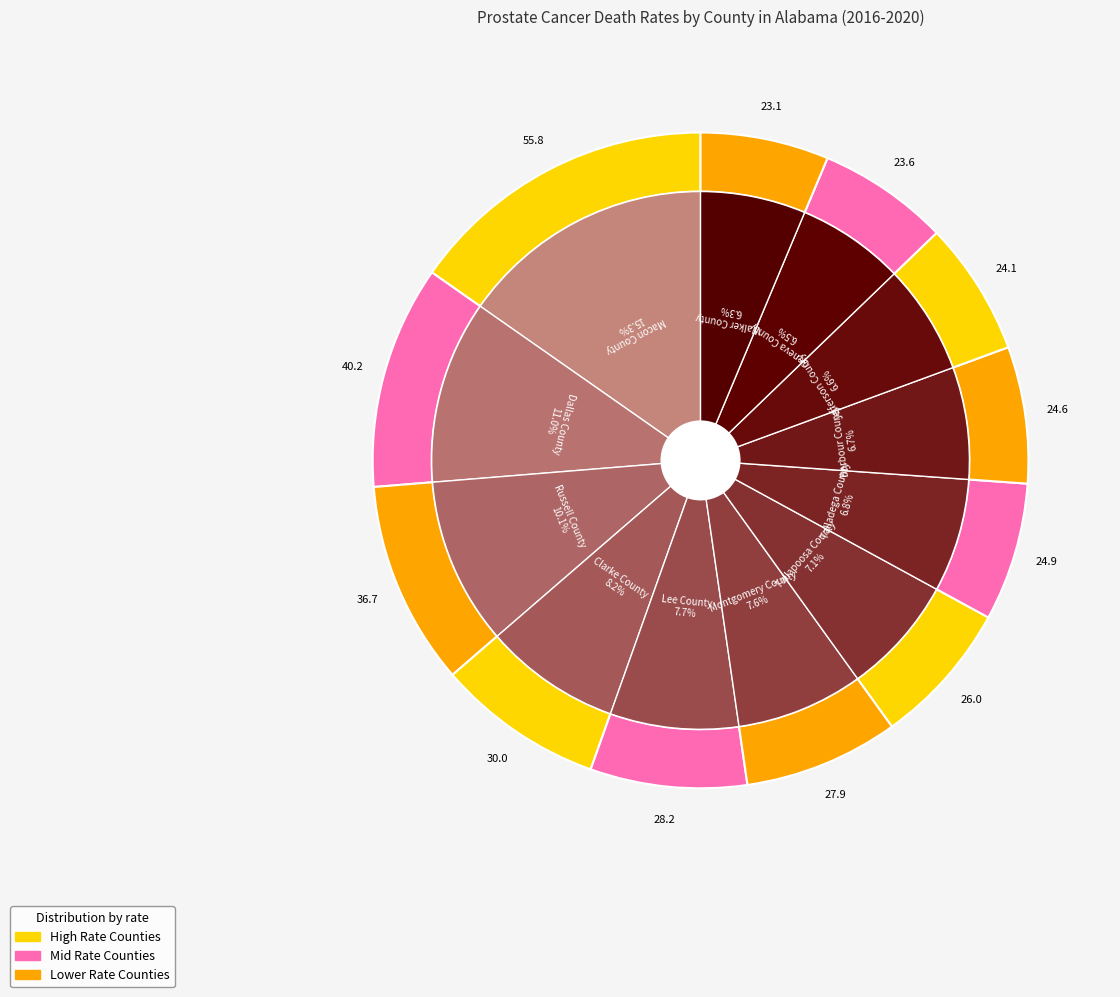

Rank the categories by value from lowest to highest.

Walker County, Geneva County, Jefferson County, Barbour County, Talladega County, Tallapoosa County, Montgomery County, Lee County, Clarke County, Russell County, Dallas County, Macon County